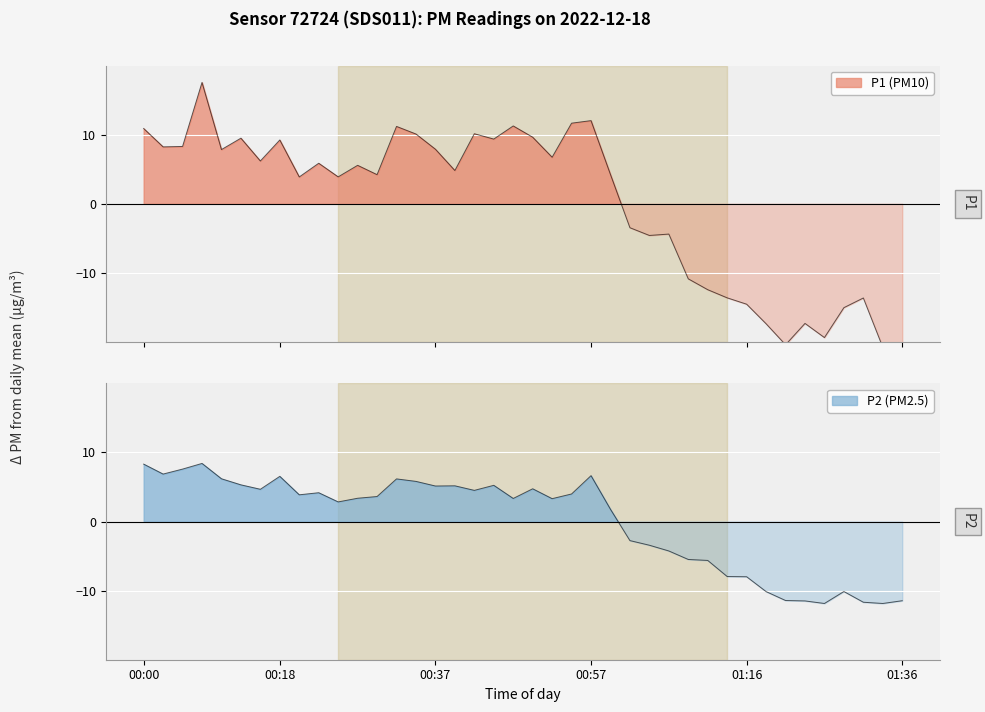

Rank the series at 01:09 from highest to lowest value.

P2, P1